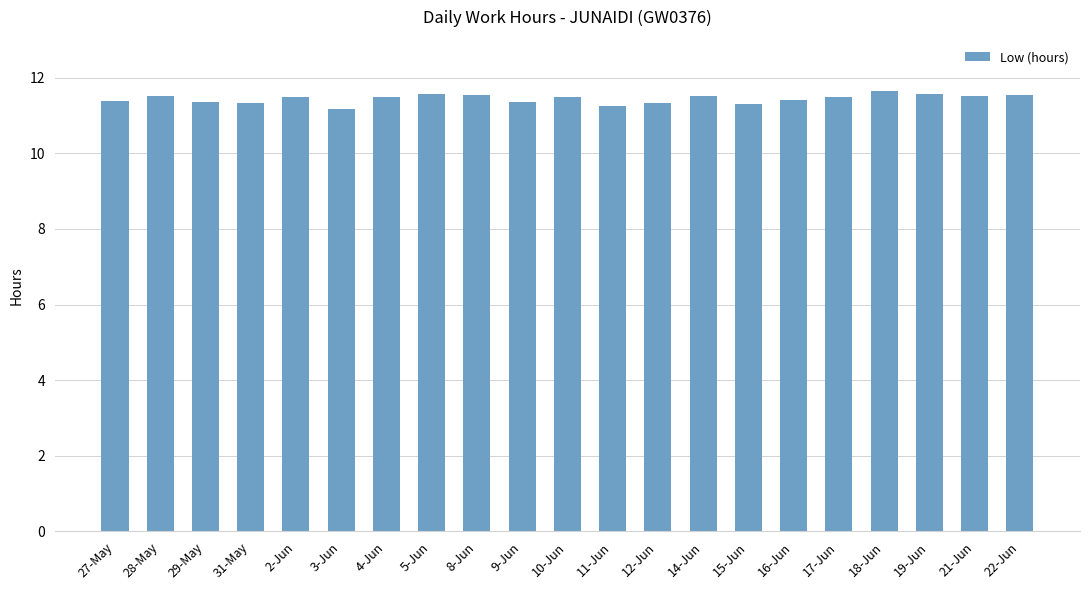

What is the label of the 15th bar from the left?

15-Jun